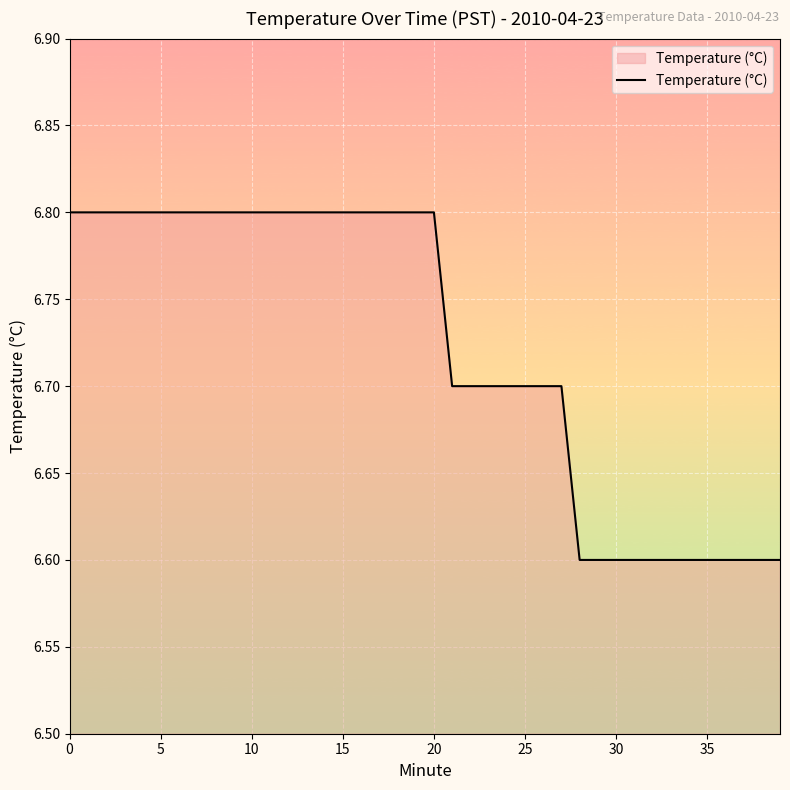

Does the chart display data point markers on the line(s)?

No